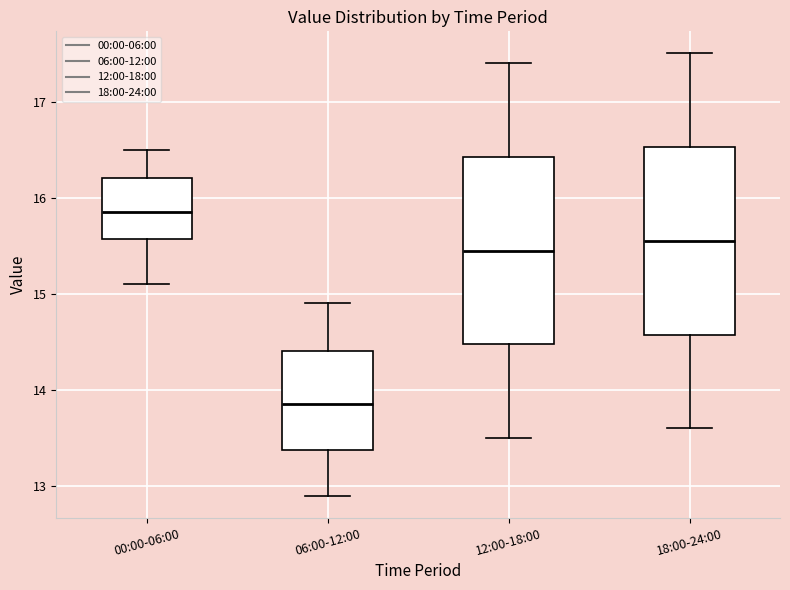

Which box has the highest median line?

00:00-06:00